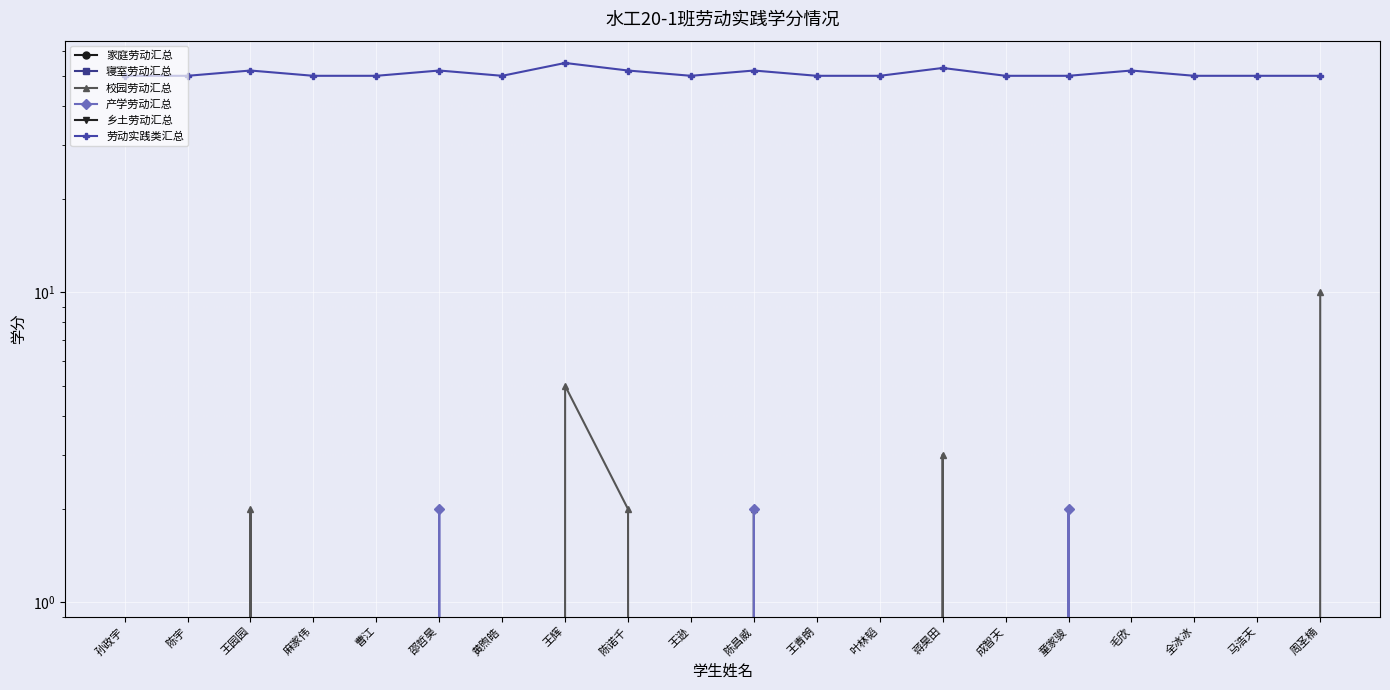

How many lines are shown in the chart?

6